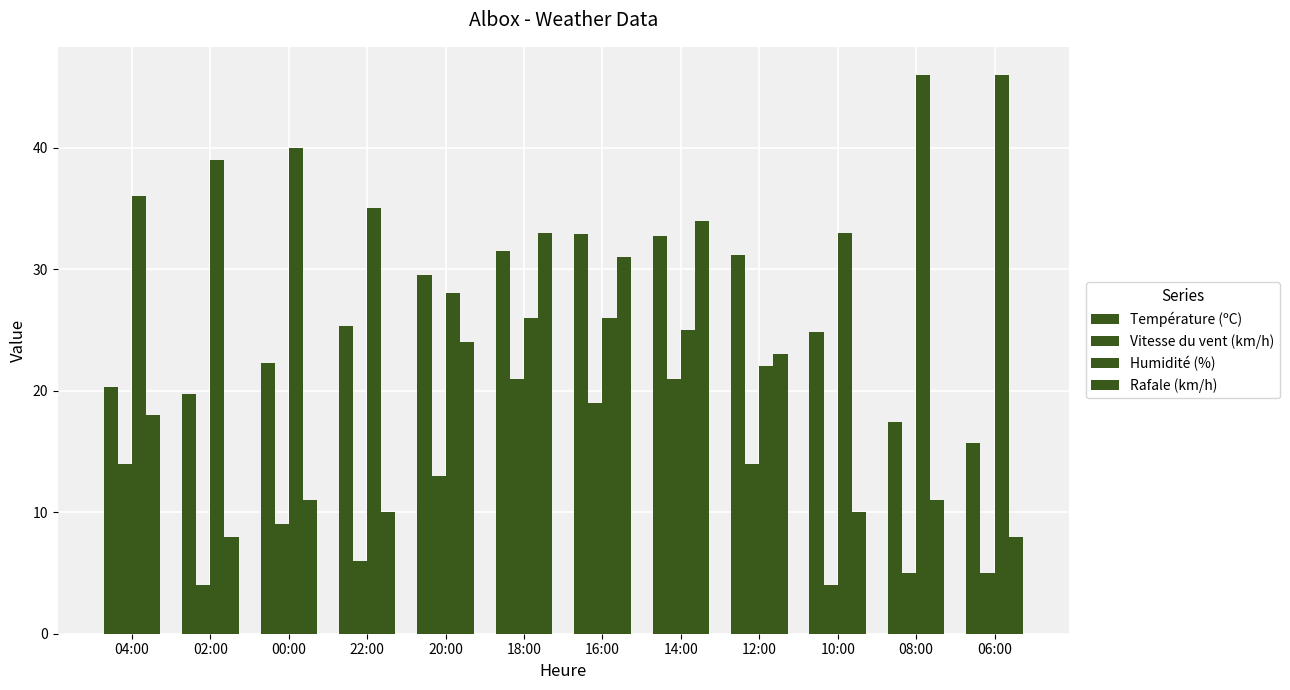

Are the bars horizontal?

No